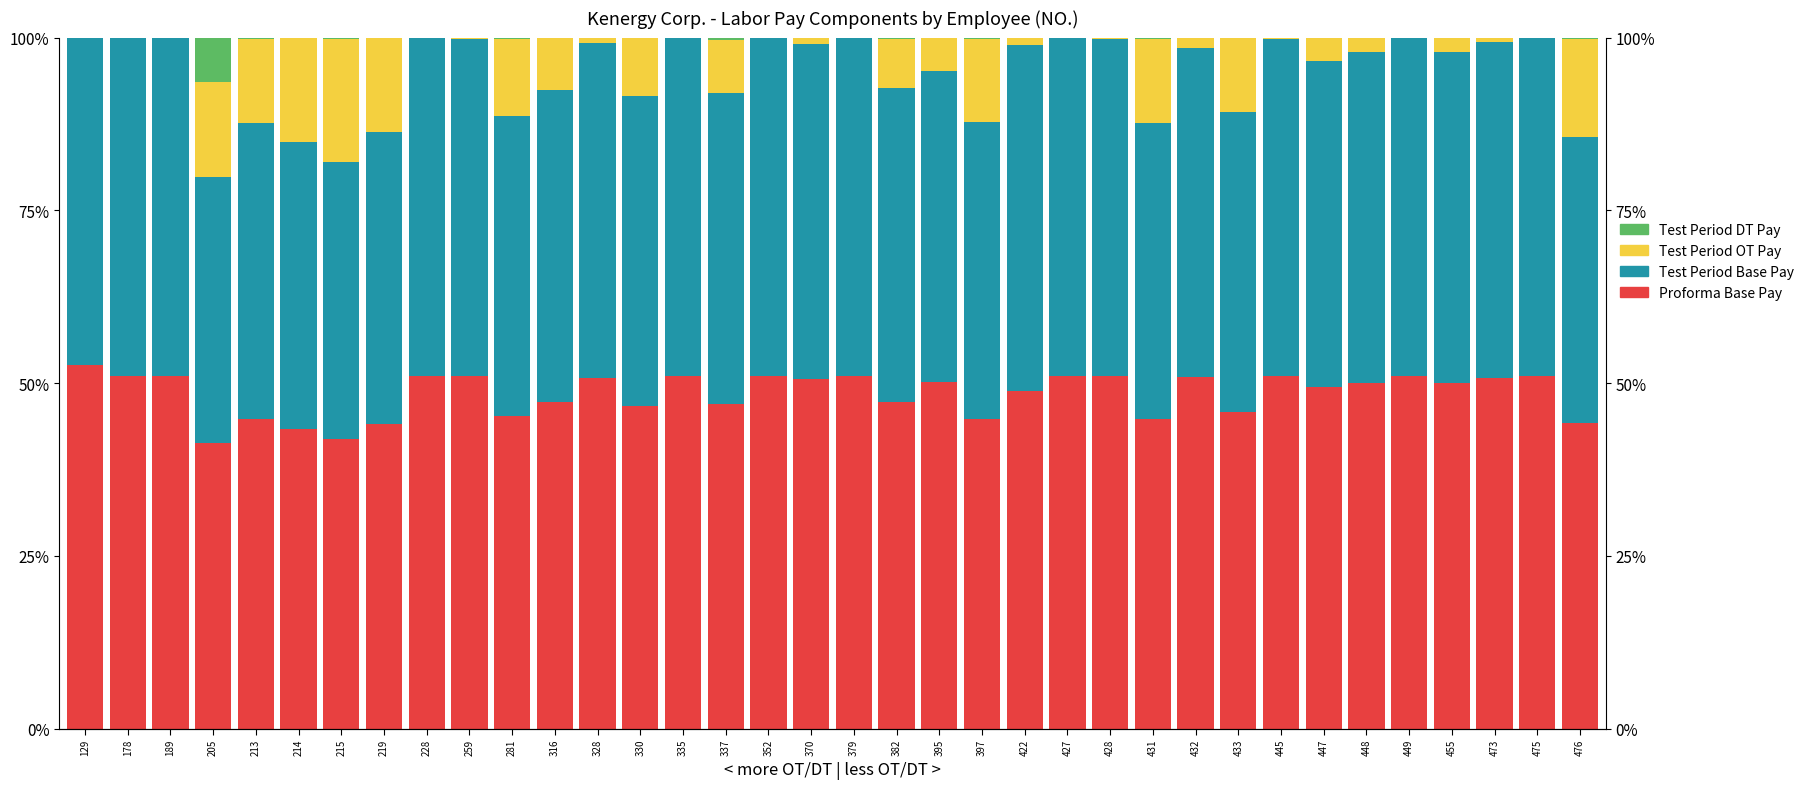

At which category is the sum across all series the highest?

422